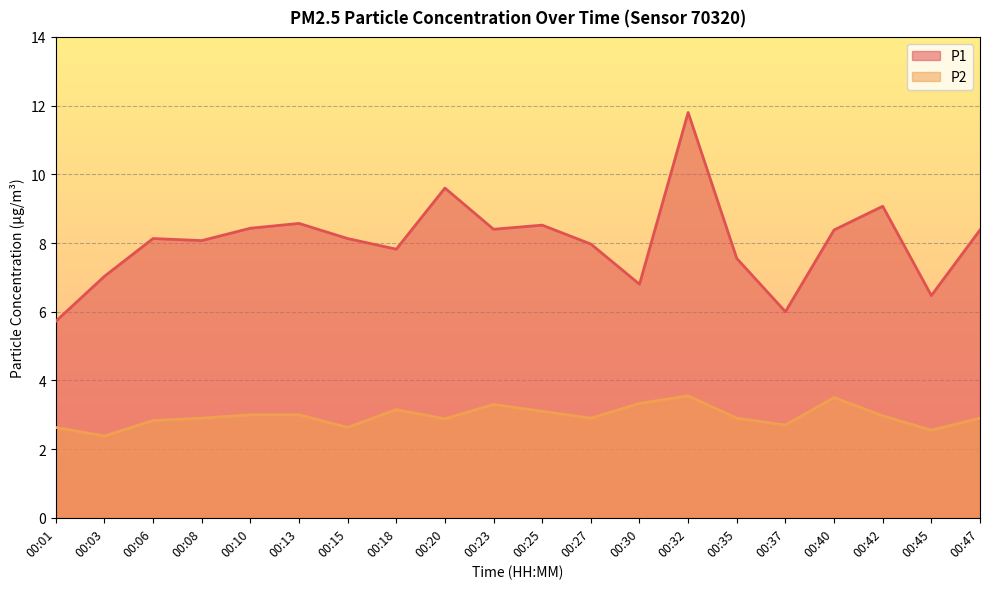

What is the maximum value for P2?

3.5